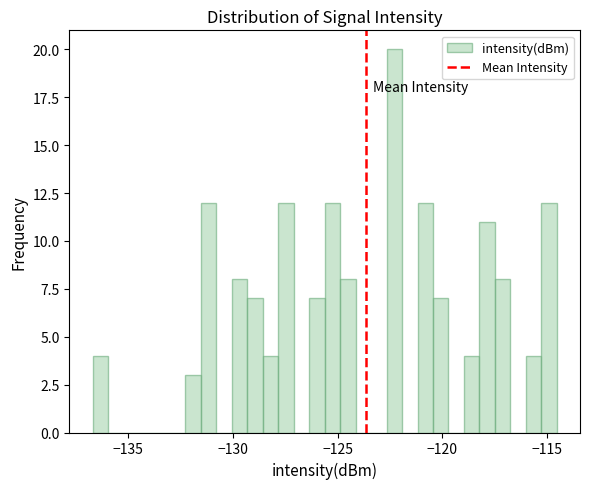

Read against the x-axis, roughly where is the centre of the tallest bar?

-122.5